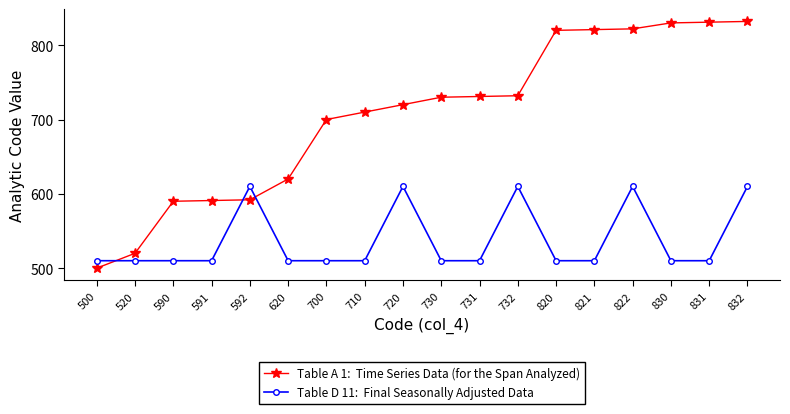

At which category does the chart reach its minimum across all series?

500